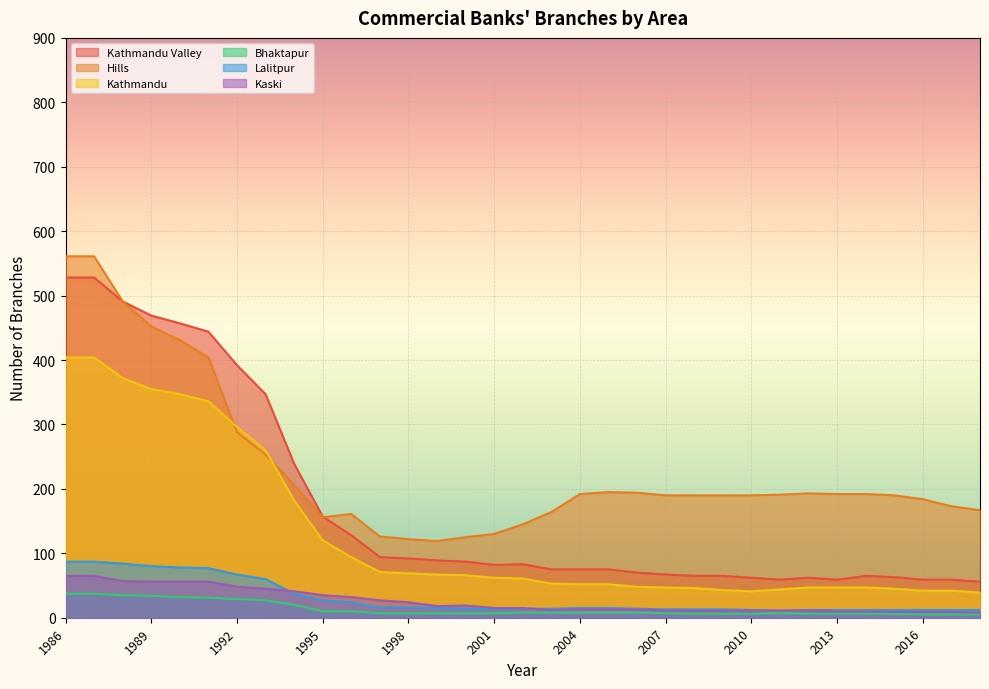

What is the total value across all series at 2016?

311